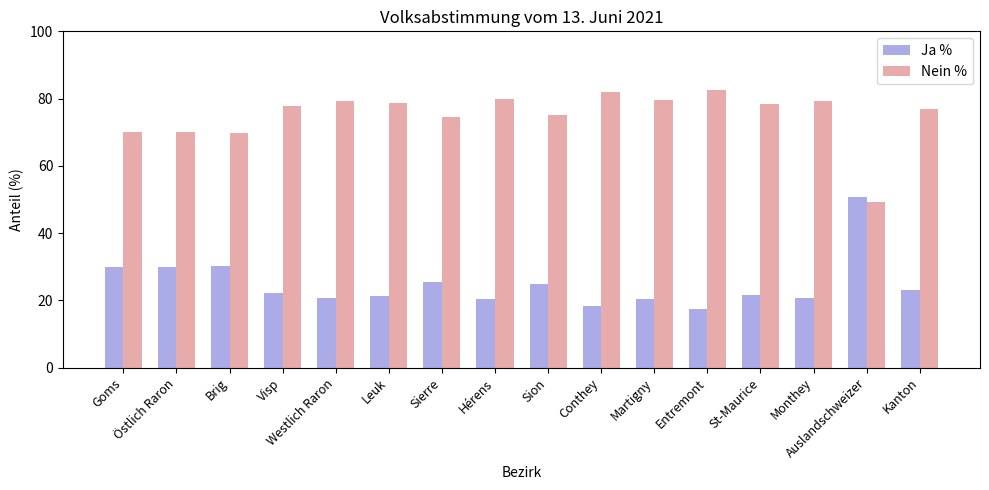

Read the Nein % value at St-Maurice.

78.3